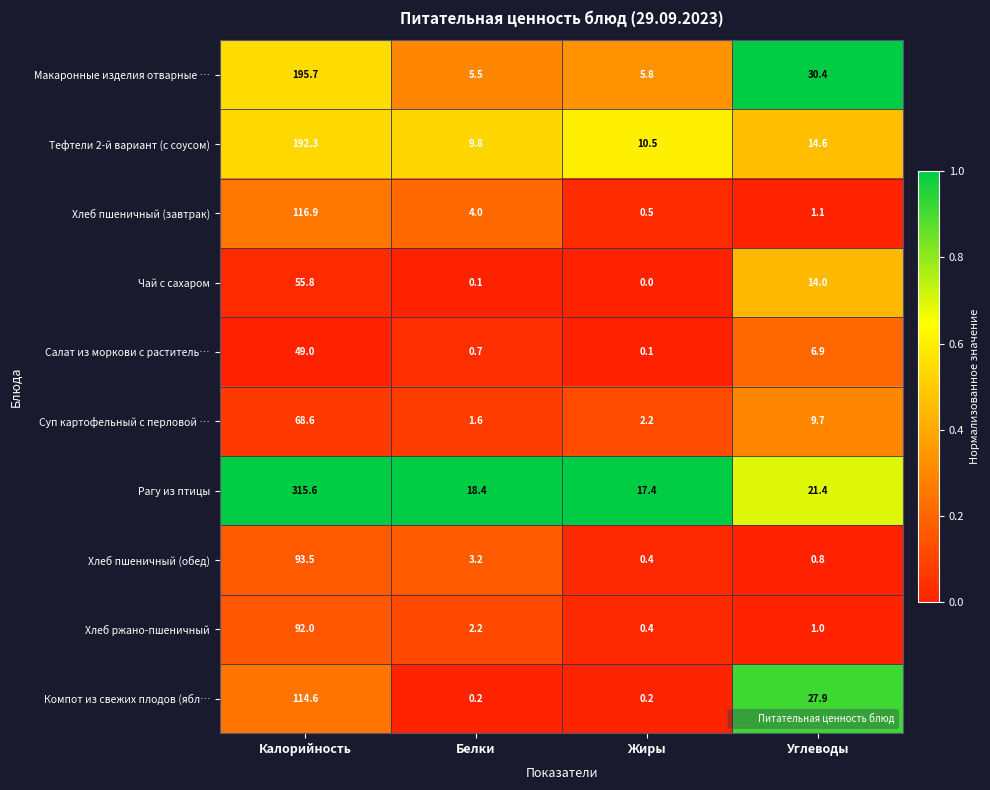

Between Калорийность and Жиры, which series saw the biggest shift?

Рагу из птицы